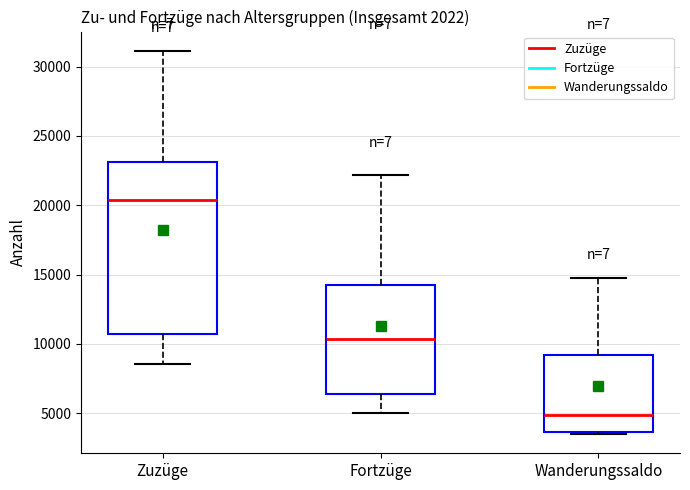

Reading left to right, read every box against the y-axis: the position of its median line, the range the box covers, and the ends of its whiskers. The values are not printed on the chart, so give them approximately, as read against the axis.

Zuzüge: median 20500, box 10500 to 23000, whiskers 8500 to 31000
Fortzüge: median 10500, box 6500 to 14500, whiskers 5000 to 22000
Wanderungssaldo: median 5000, box 3500 to 9000, whiskers 3500 (just below the box's lower edge) to 14500